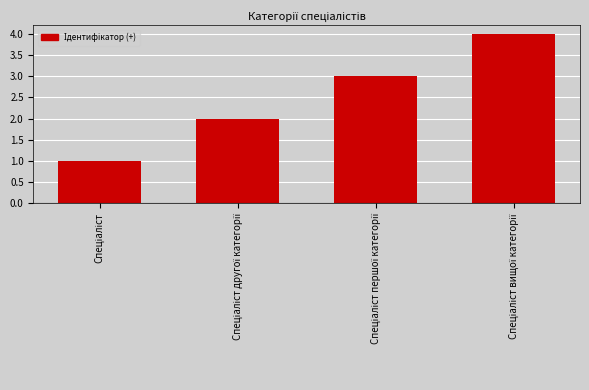

Reading left to right, extract all data points from this chart.

1	2	3	4